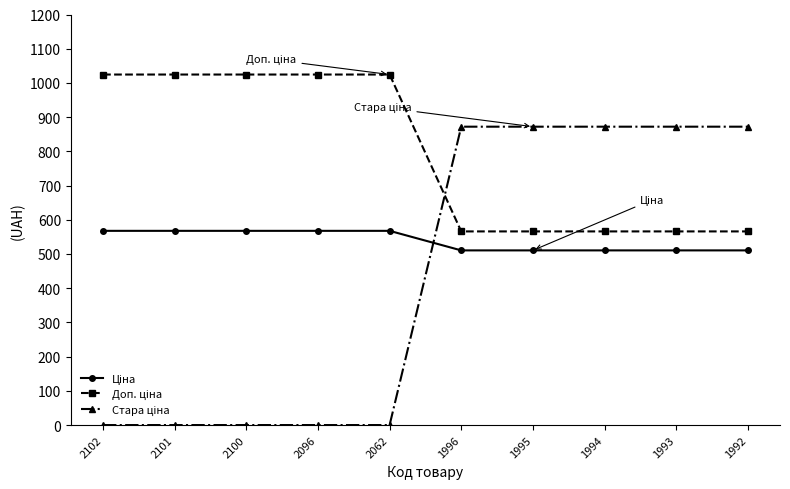

At how many categories does at least one series exceed 30?

10